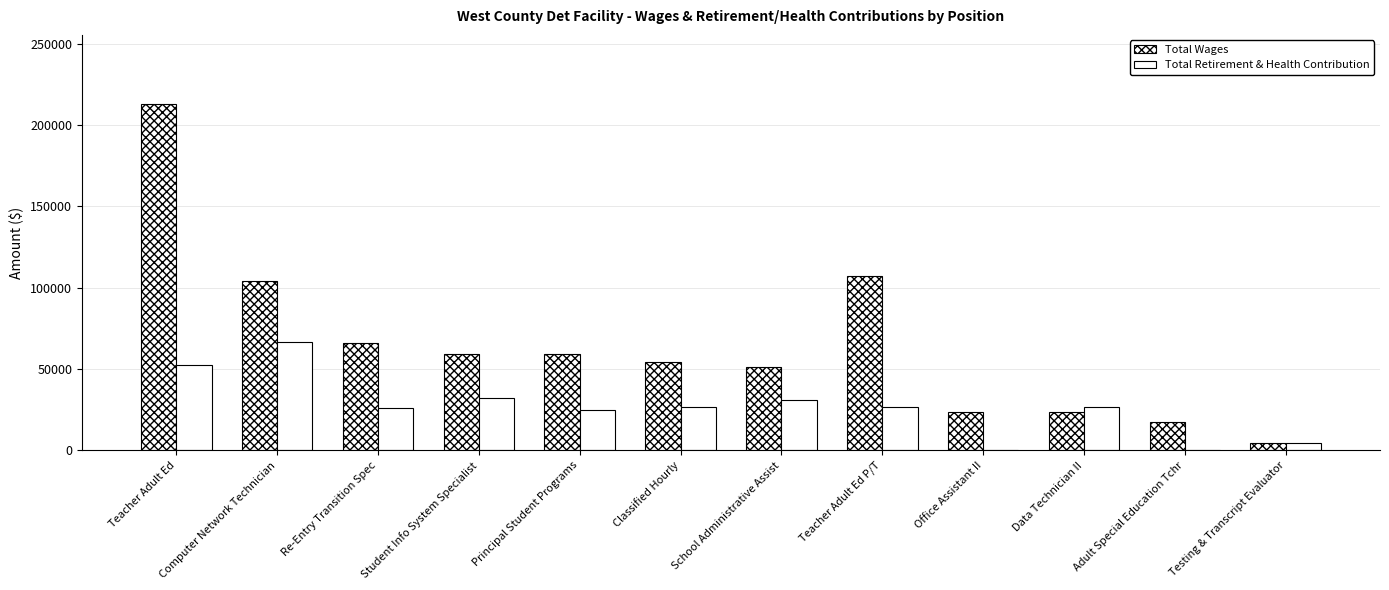

What is the difference between the maximum and minimum values in the Total Retirement & Health Contribution series?

66517